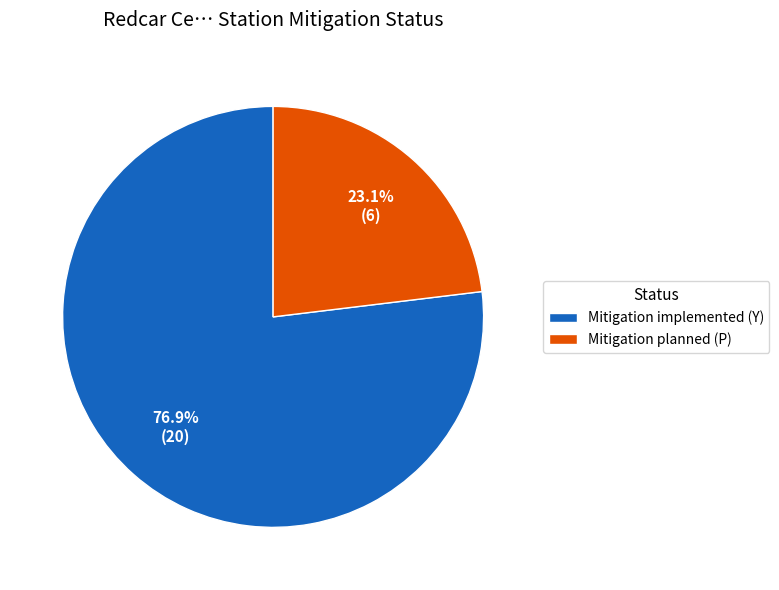

Which slice represents more than half of the pie?

Mitigation implemented (Y)